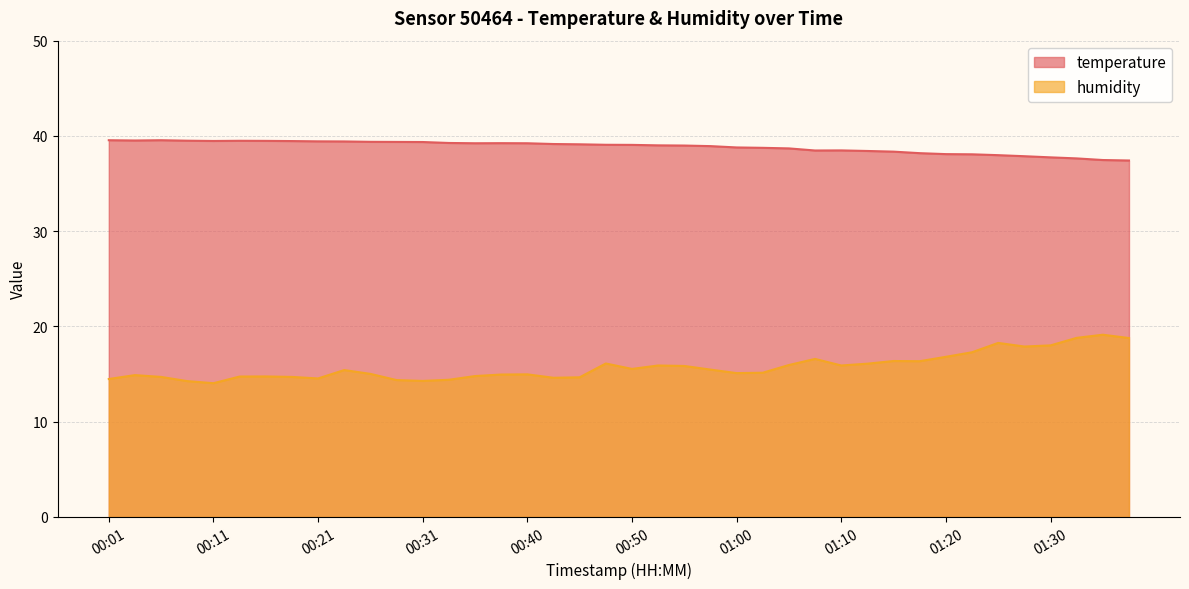

Which series changed the most between 00:09 and 00:31?

temperature